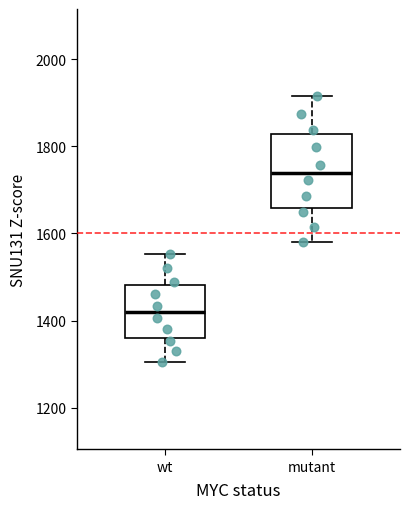

Which box is the tallest, from its lower edge to its upper edge?

mutant